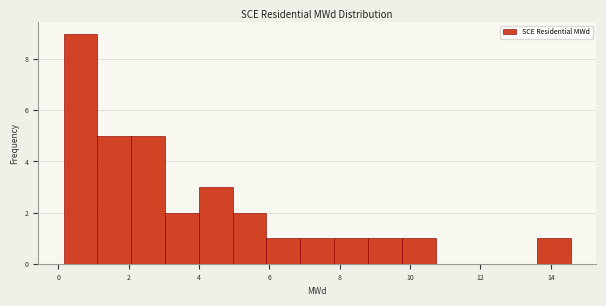

Reading left to right, transcribe this chart: for each bar, give the range it covers on the x-axis and its height. Neither the bar edges nor the heights are printed on the chart, so give them approximately, as read against the axes.

0.2 to 1.2: 9
1.2 to 2.0: 5
2.0 to 3.0: 5
3.0 to 4.0: 2
4.0 to 5.0: 3
5.0 to 6.0: 2
6.0 to 6.8: 1
6.8 to 7.8: 1
7.8 to 8.8: 1
8.8 to 9.8: 1
9.8 to 10.8: 1
10.8 to 11.6: 0
11.6 to 12.6: 0
12.6 to 13.6: 0
13.6 to 14.6: 1